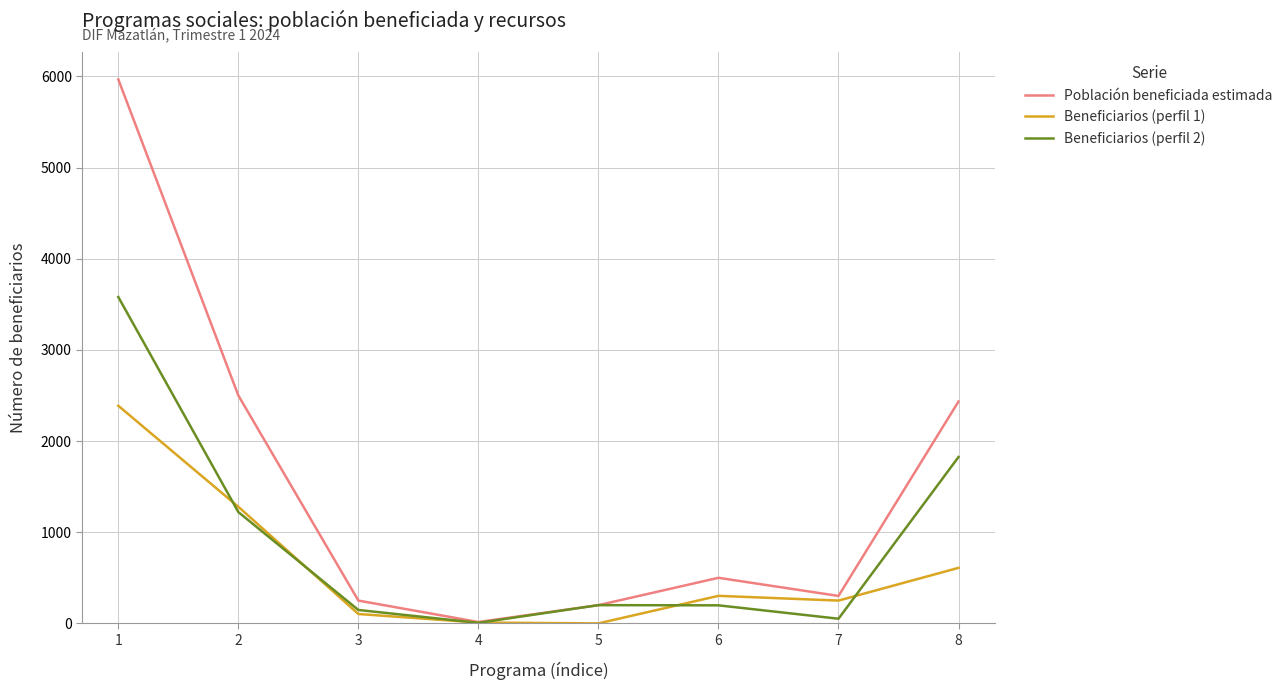

Which label corresponds to the largest value in the chart?

1